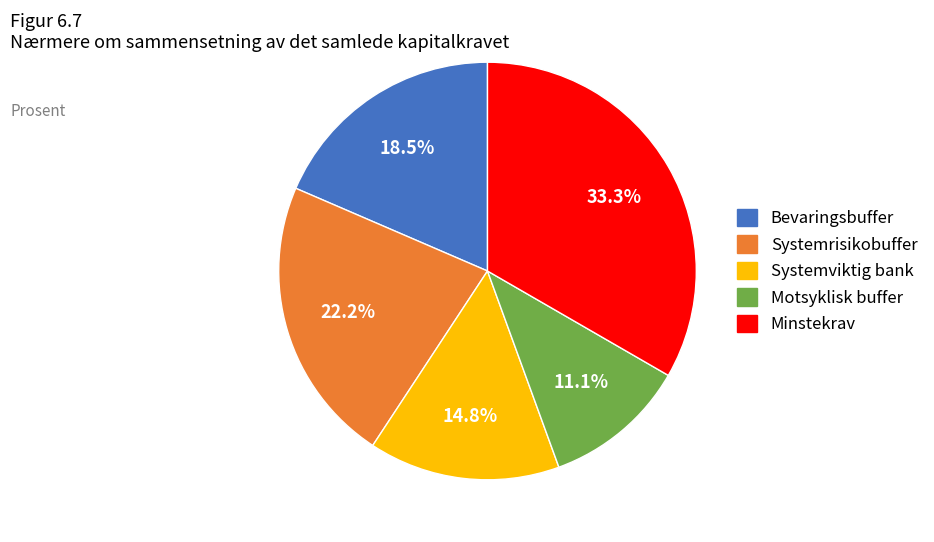

Rank the categories by value from lowest to highest.

Motsyklisk buffer, Systemviktig bank, Bevaringsbuffer, Systemrisikobuffer, Minstekrav